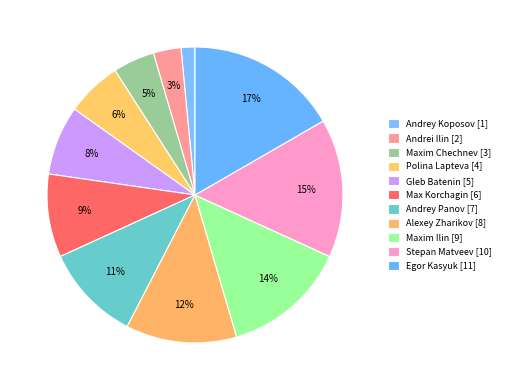

How many slices are in this pie chart?

11